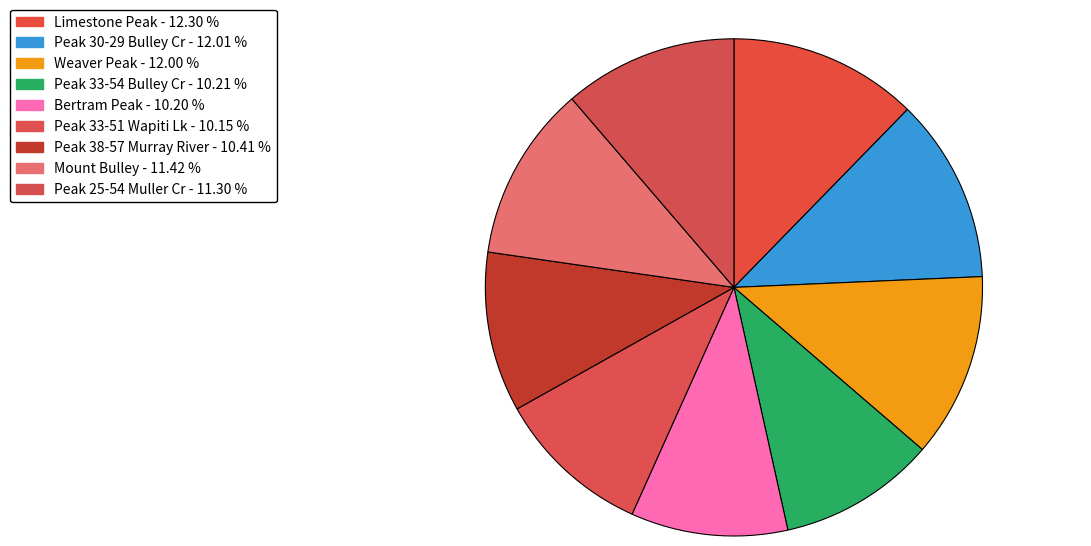

How many segments does this pie chart have?

9